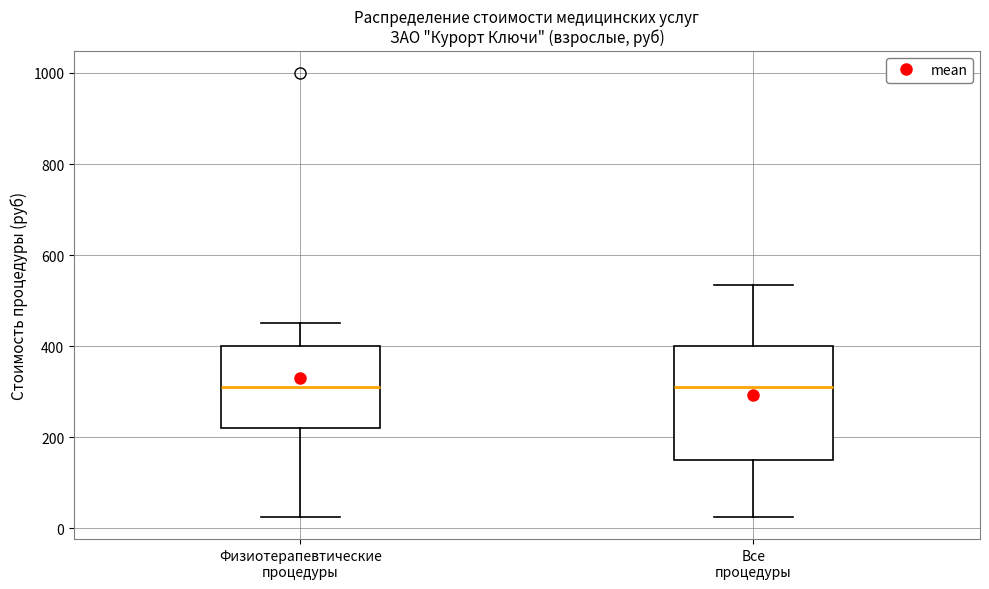

Where does the upper whisker of the box for Все процедуры end on the y-axis? The values are not printed on the chart, so give them approximately, as read against the axis.

540